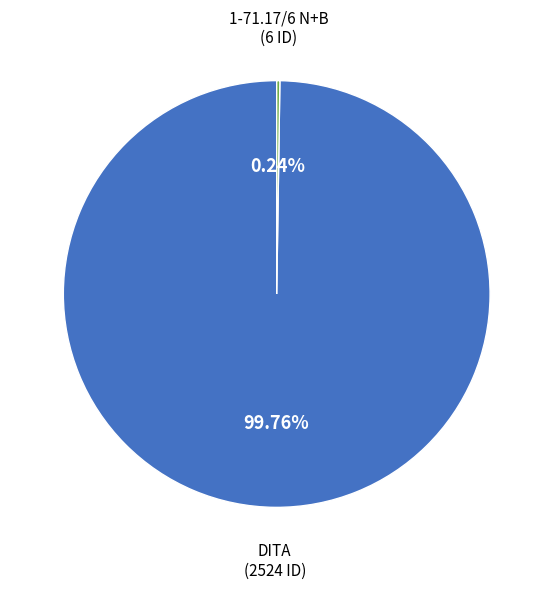

Is there any slice that represents more than half of the pie?

Yes